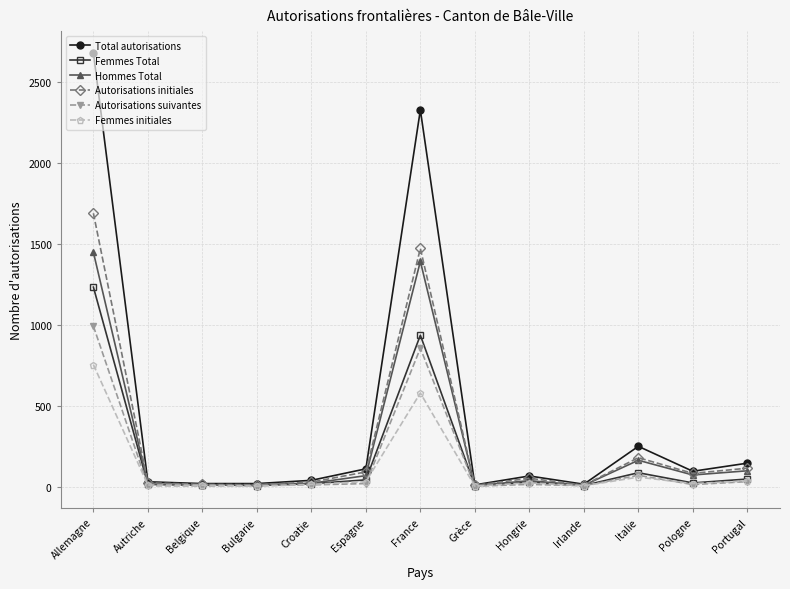

What position from the right is Croatie?

9